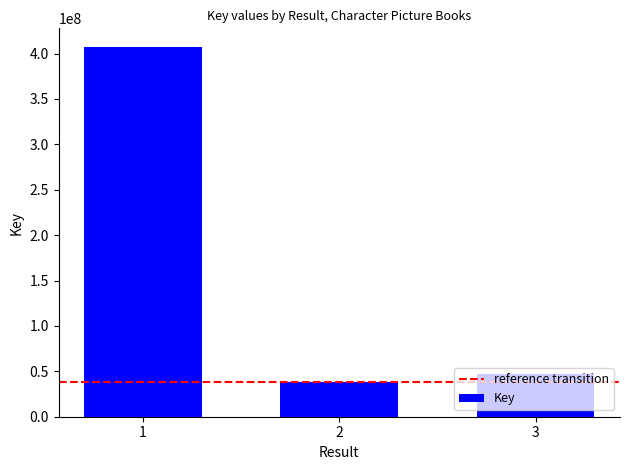

True or false: the data shows 71260260 at 3.

False